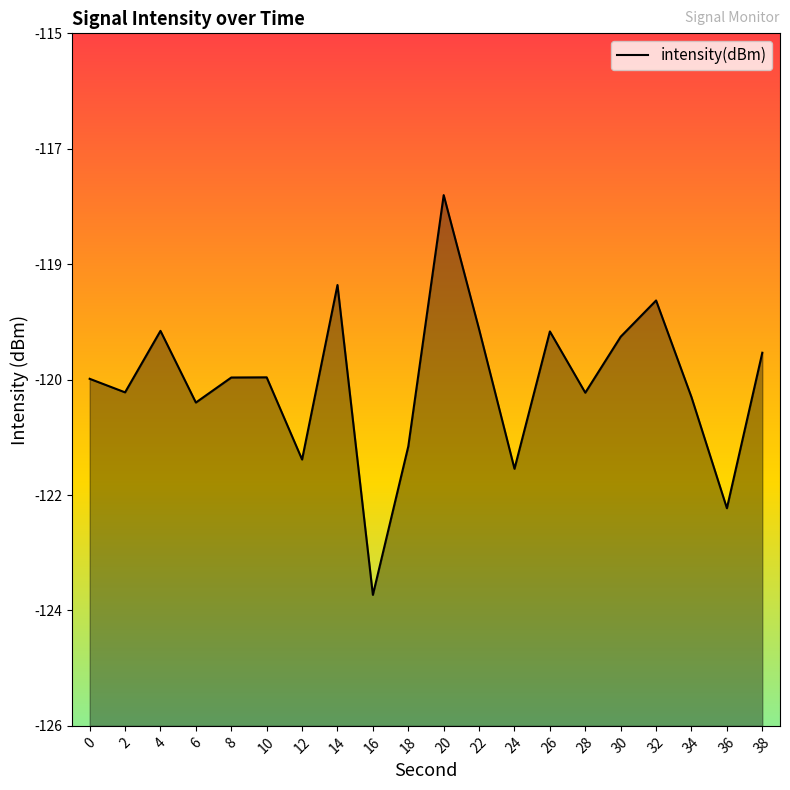

What is the sum of all values?

-2411.0